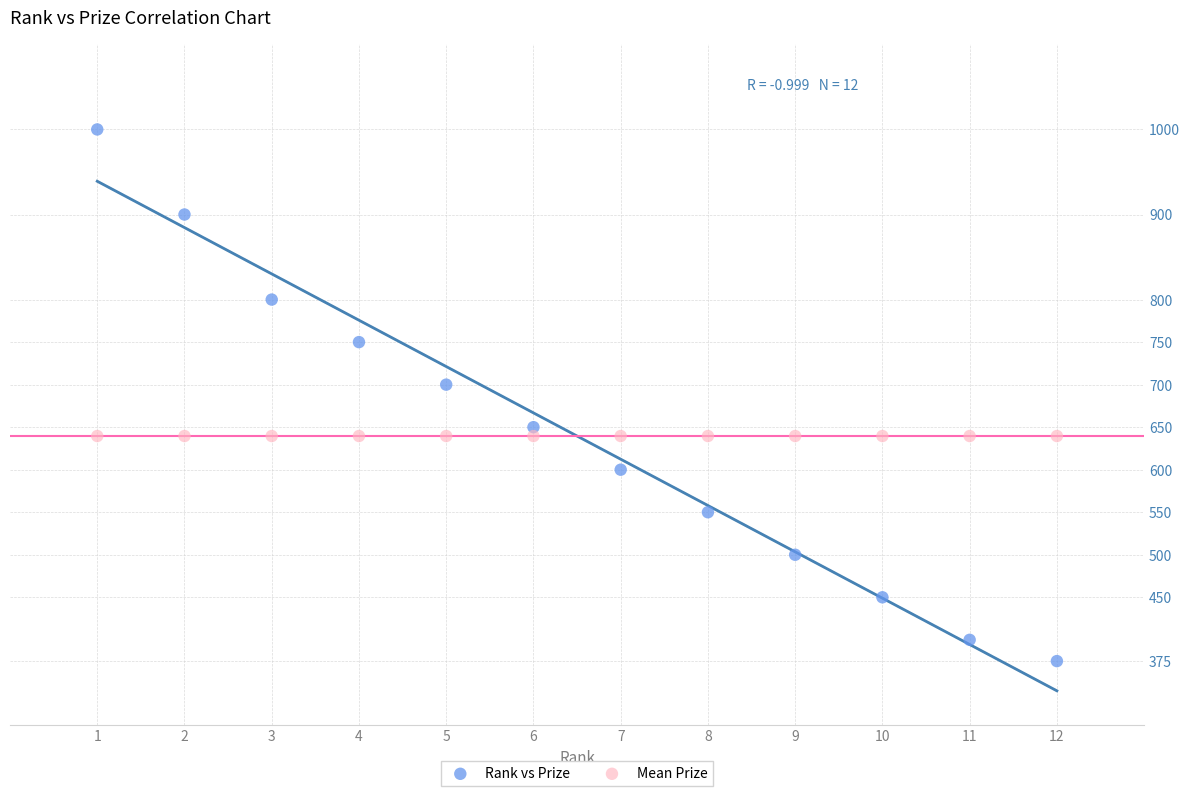

Which series reaches the maximum Y coordinate?

Rank vs Prize